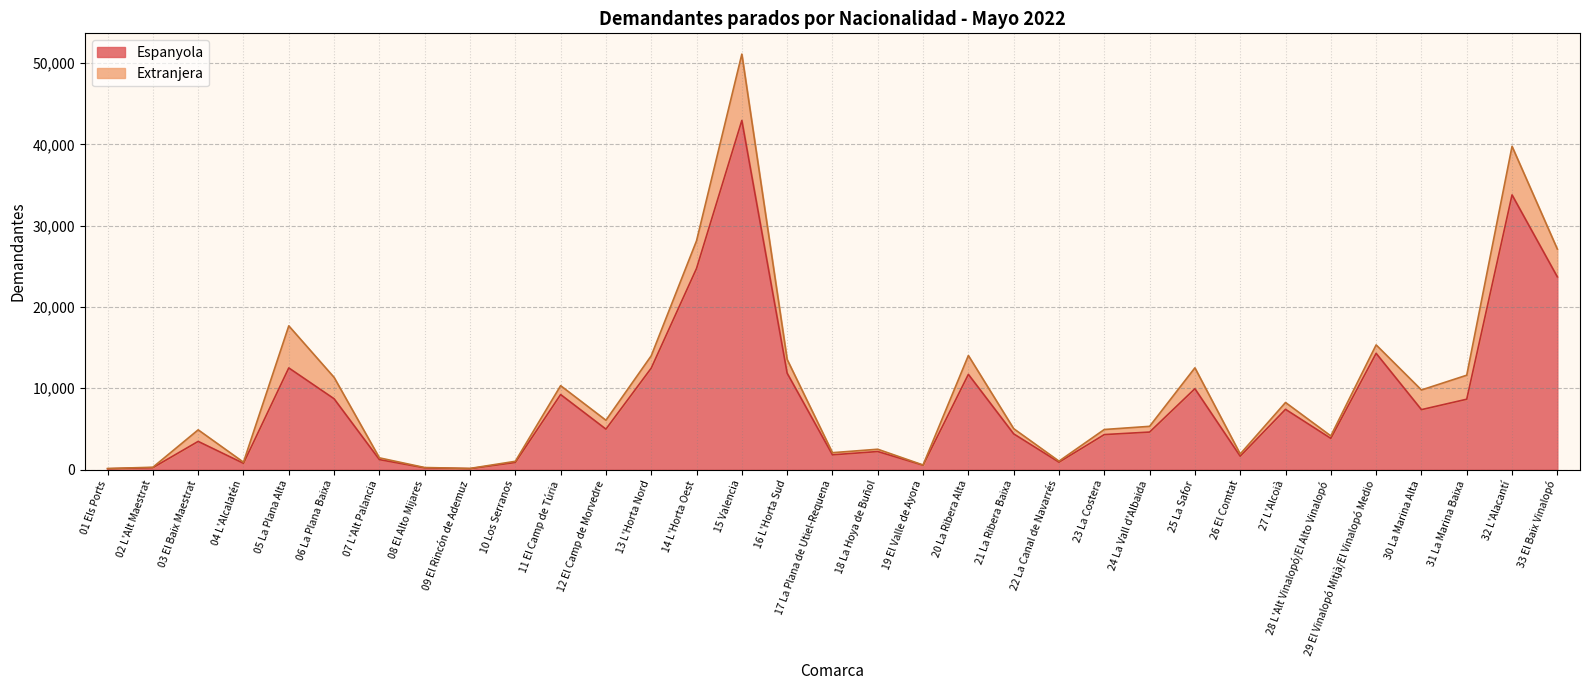

What position from the left is 09 El Rincón de Ademuz?

9